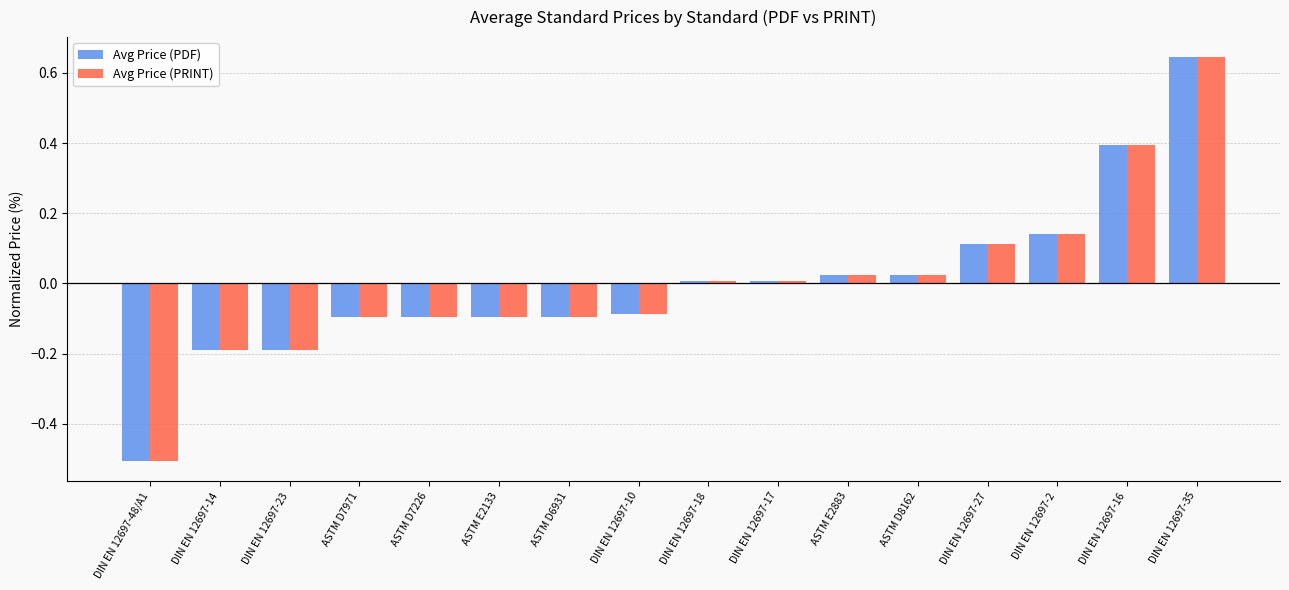

At which label does Avg Price (PRINT) reach its peak?

DIN EN 12697-35